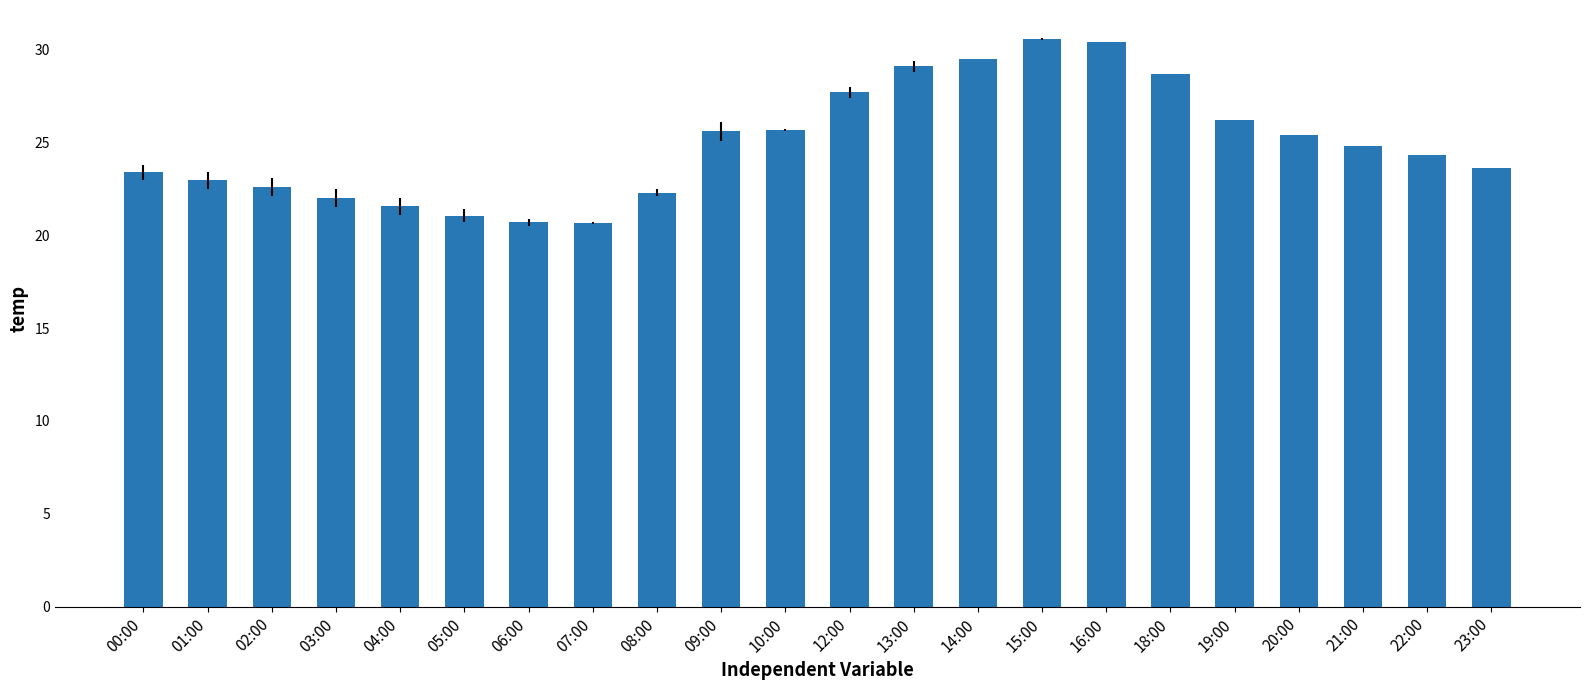

What is the maximum value shown in the chart?

30.6